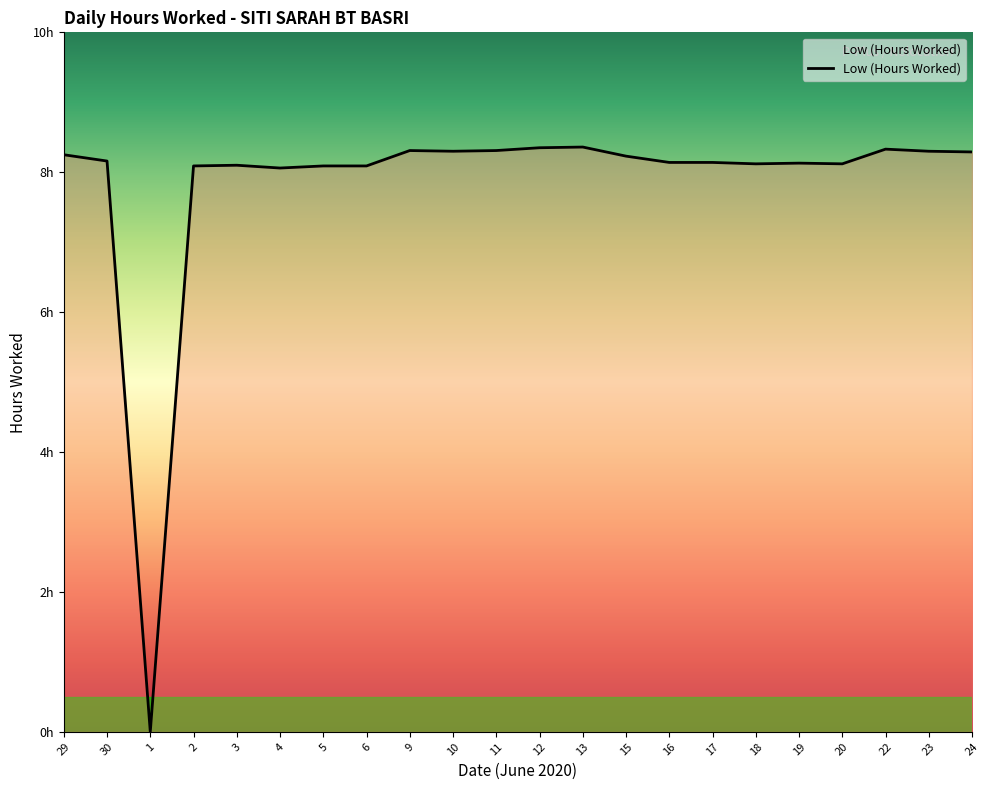

How many values exceed 8?

21